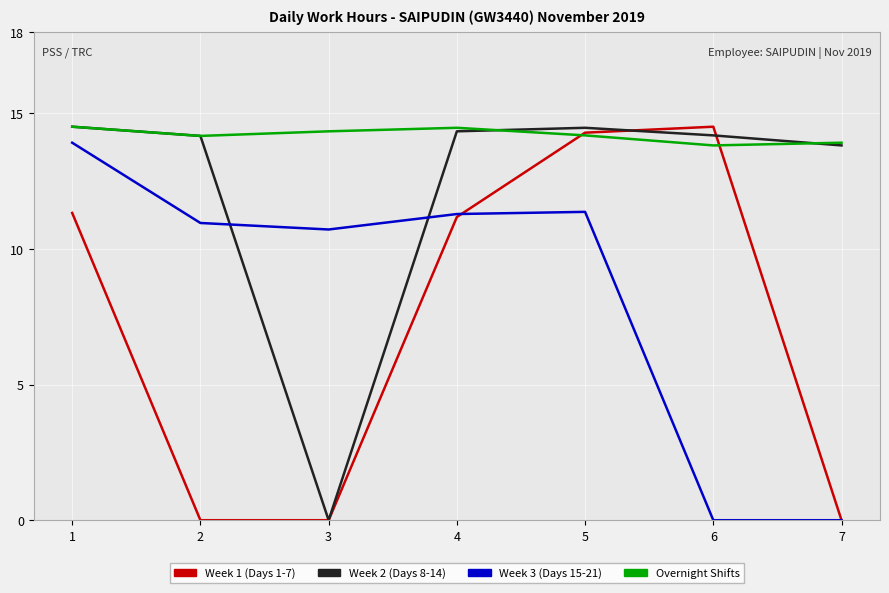

True or false: Overnight Shifts and Week 3 (Days 15-21) intersect in this chart.

False